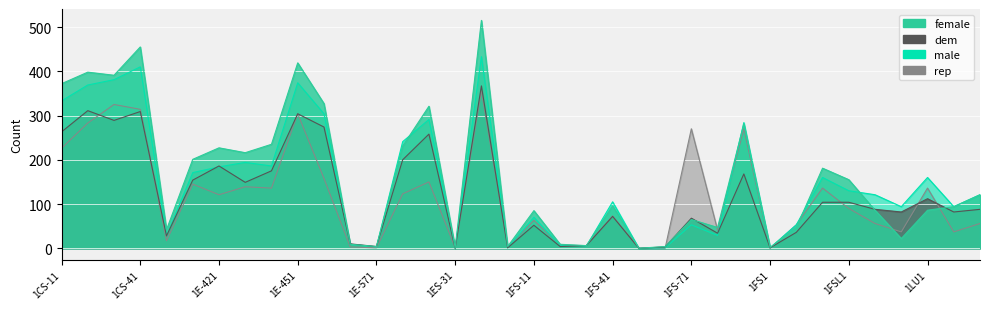

Where is female nearest to the value 257?

1E-441